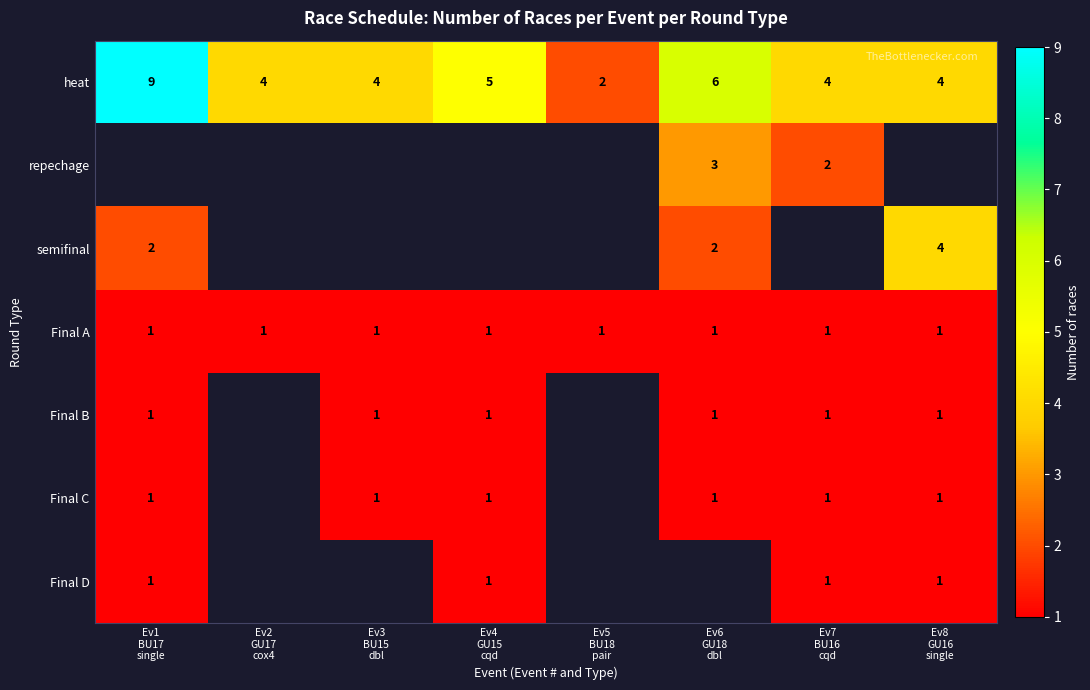

What is the highest value of the heat series?

9